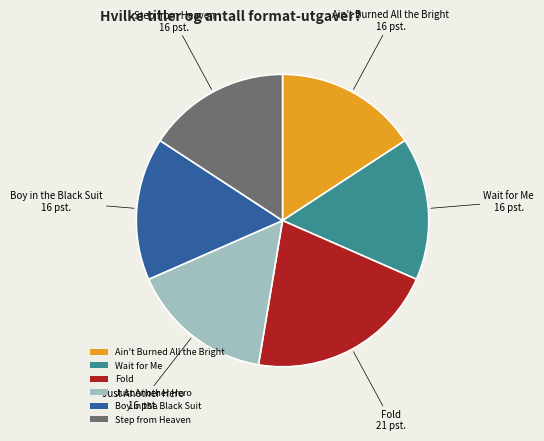

How many segments does this pie chart have?

6